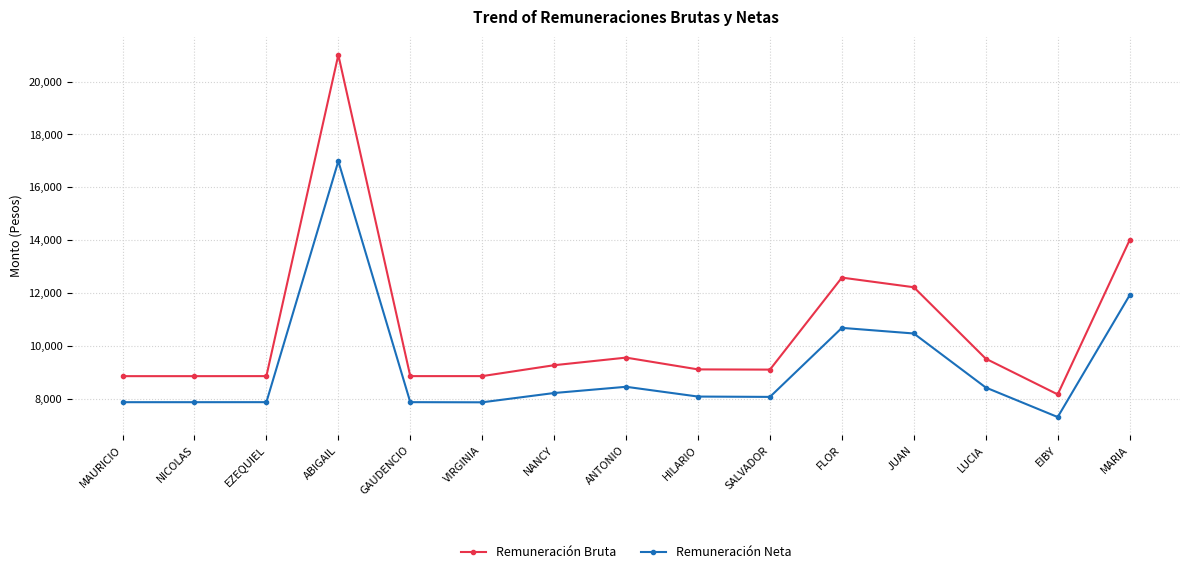

Which series has the largest total across all categories?

Remuneración Bruta